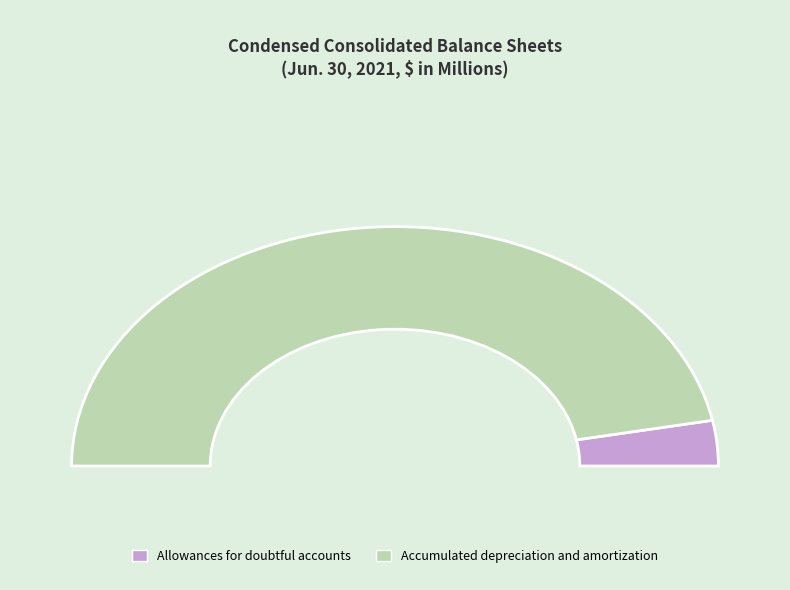

What is the total percentage of Allowances for doubtful accounts and Accumulated depreciation and amortization?

100.0%